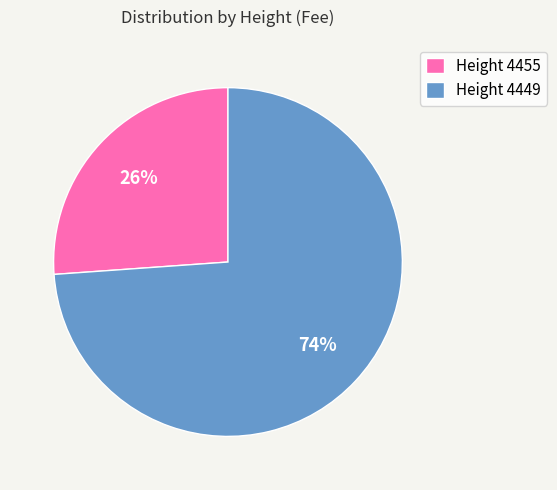

Which slice is the smallest?

Height 4455